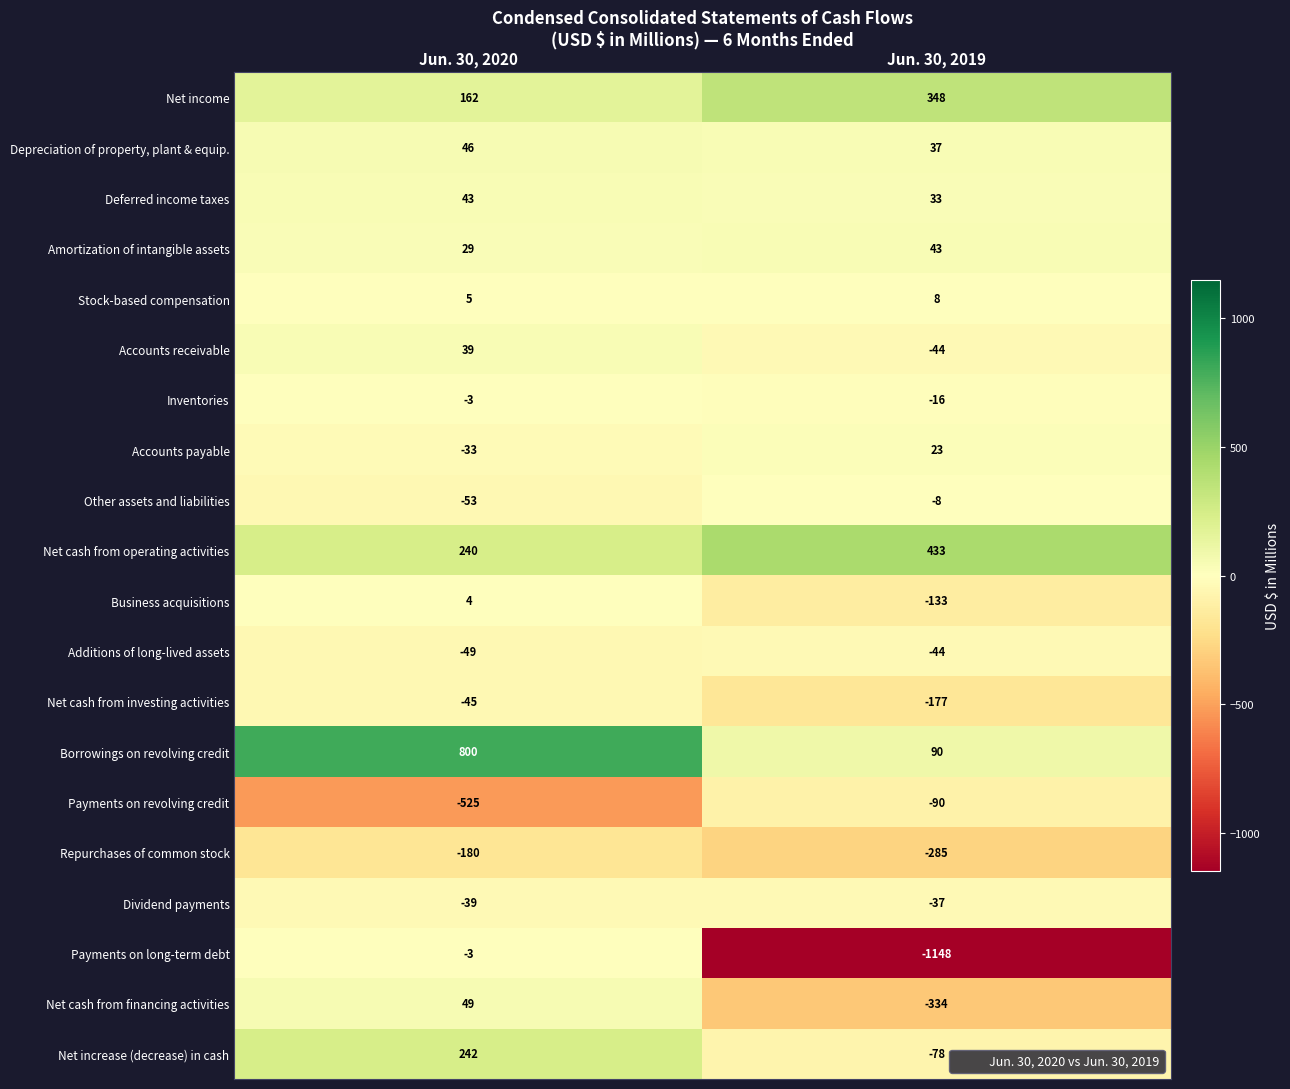

Where is Net cash from investing activities nearest to the value -111?

Jun. 30, 2020